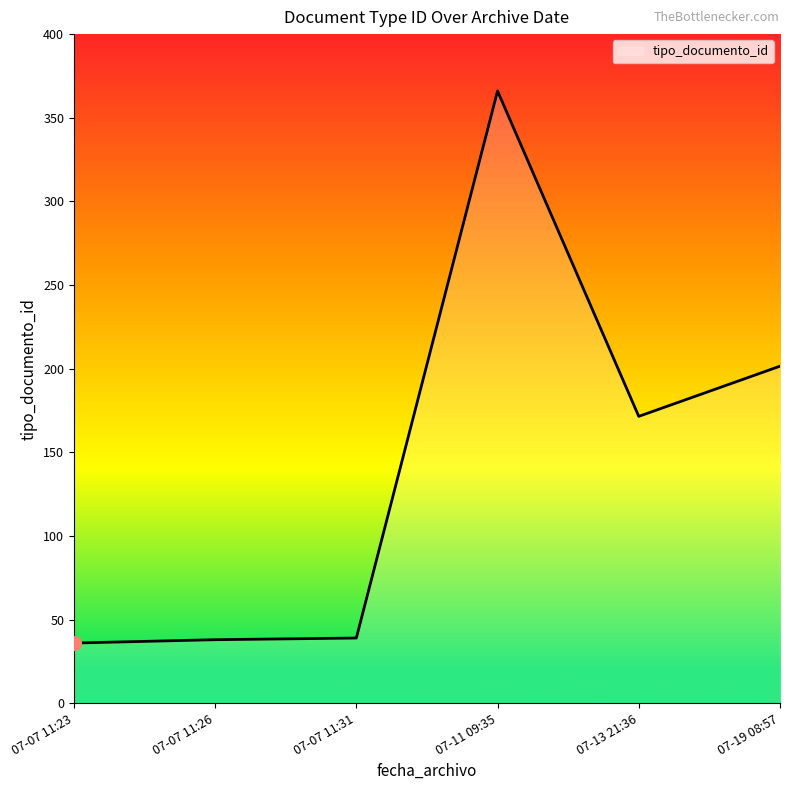

Which category has the highest value across all series?

07-11 09:35